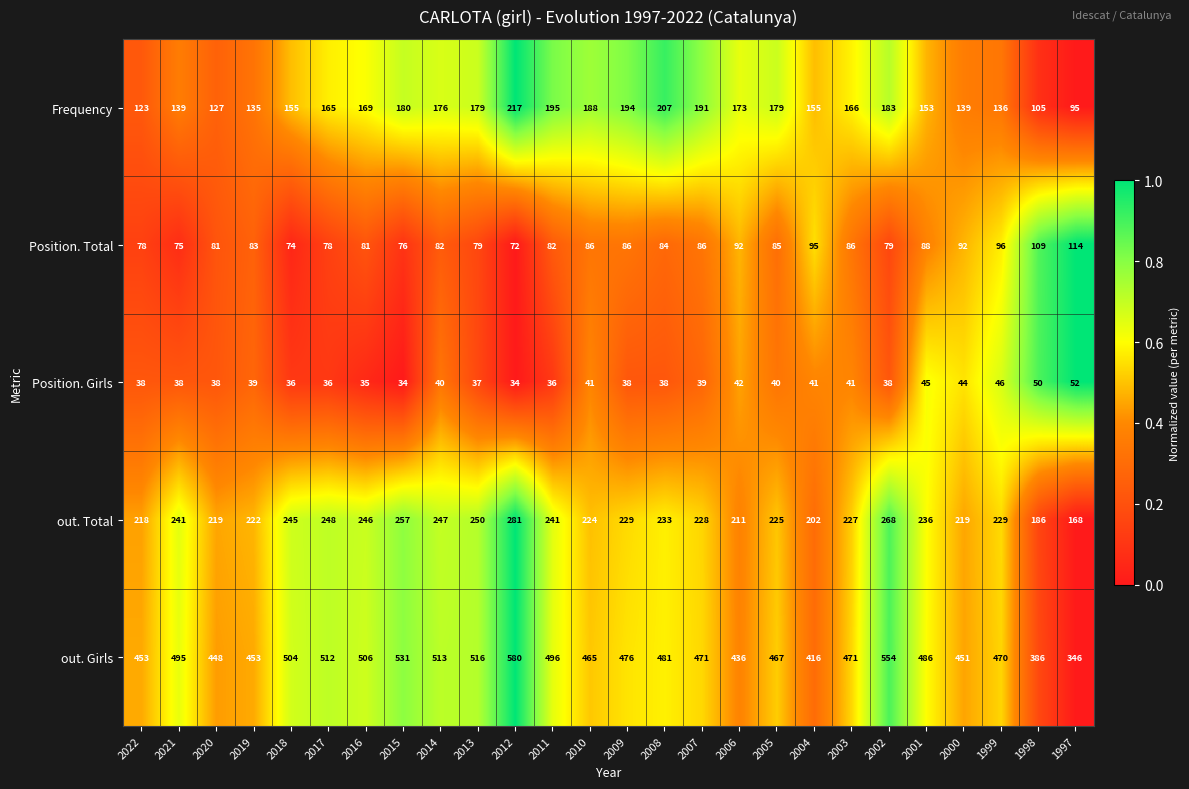

Between 2010 and 1998, which series saw the biggest shift?

Frequency